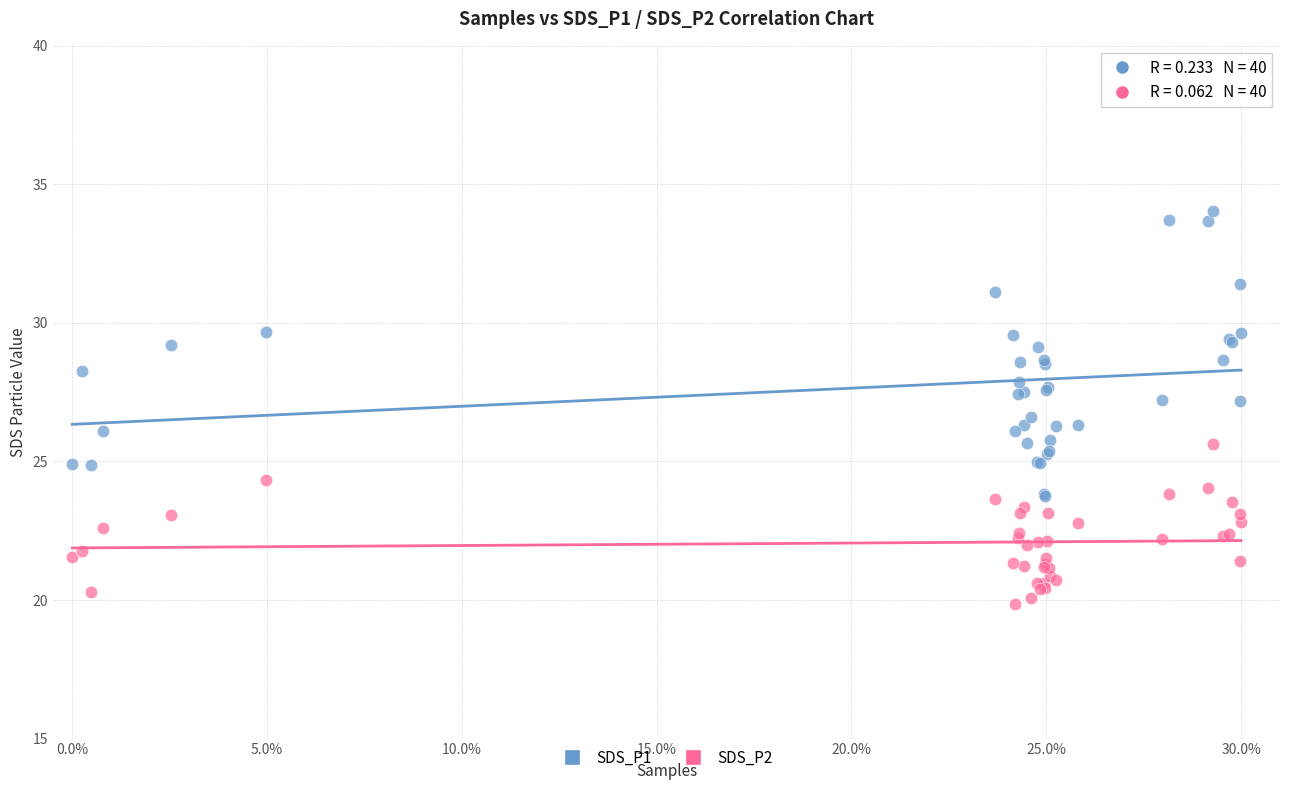

Which series has the largest Y range (max minus min)?

SDS_P1